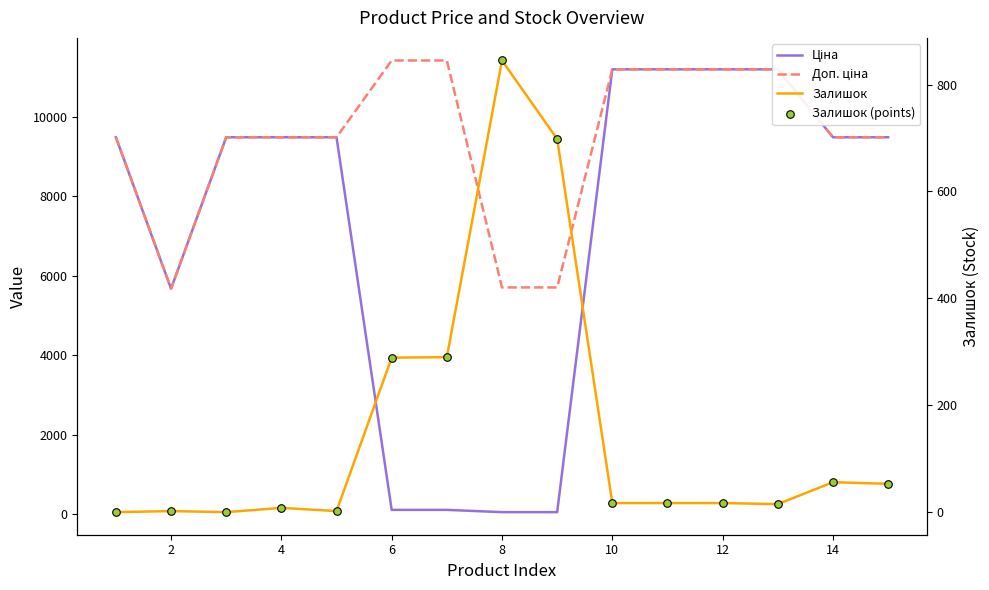

Which series contains the lowest Y value?

Залишок